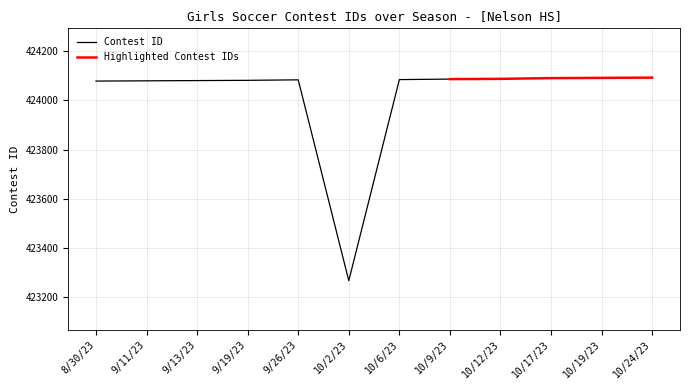

Which category has the lowest value across all series?

10/2/23